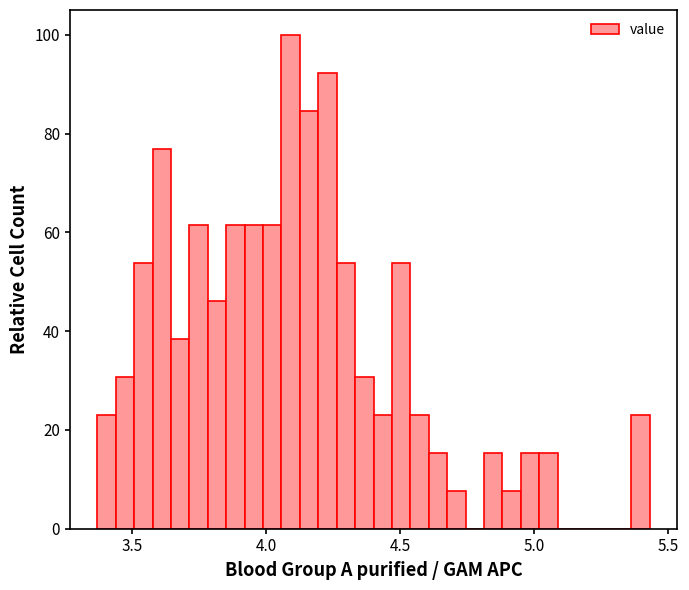

Read against the x-axis, roughly where is the centre of the tallest bar?

4.10